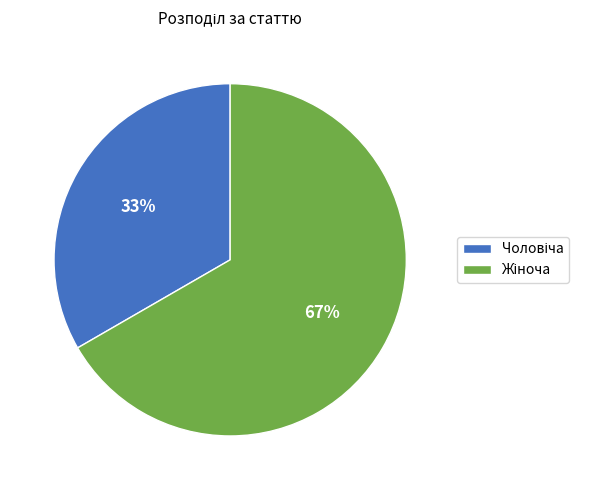

To the nearest percent, what is the average slice percentage?

50%